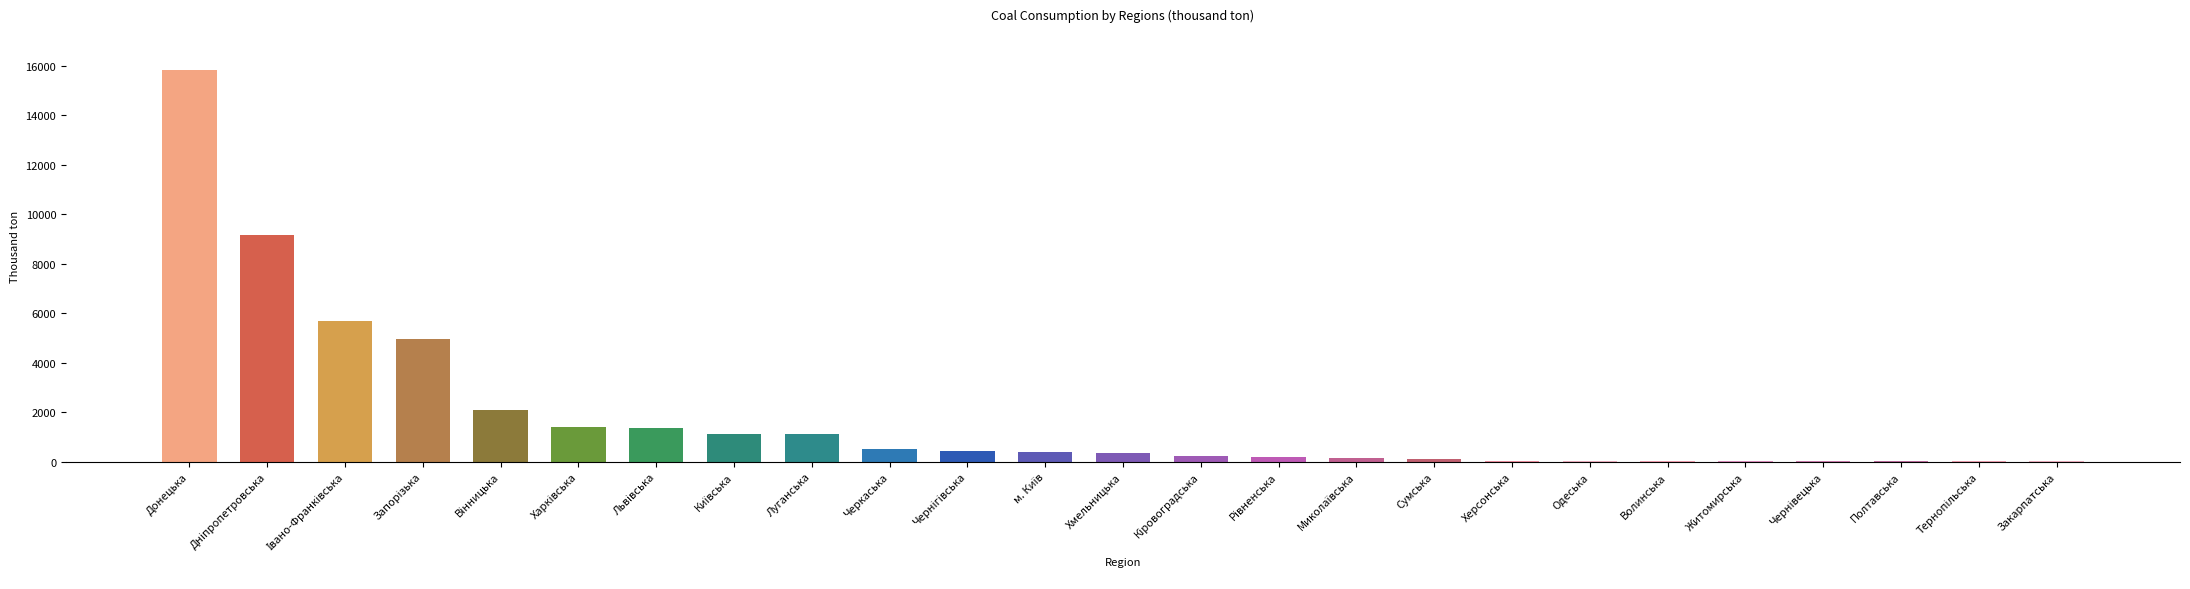

Approximately how many times larger is the value at Волинська compared to Полтавська?

1.2